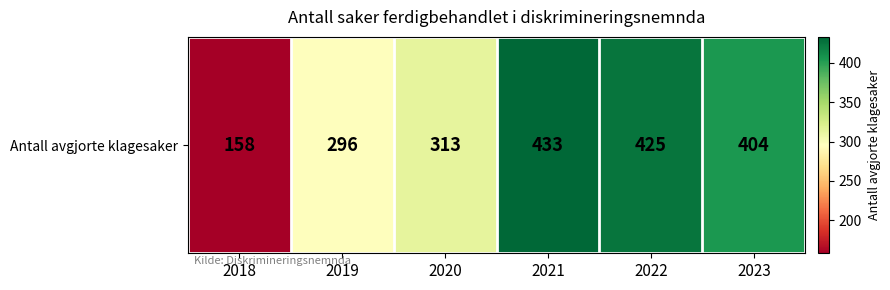

List the labels in order of value, largest first.

2021, 2022, 2023, 2020, 2019, 2018